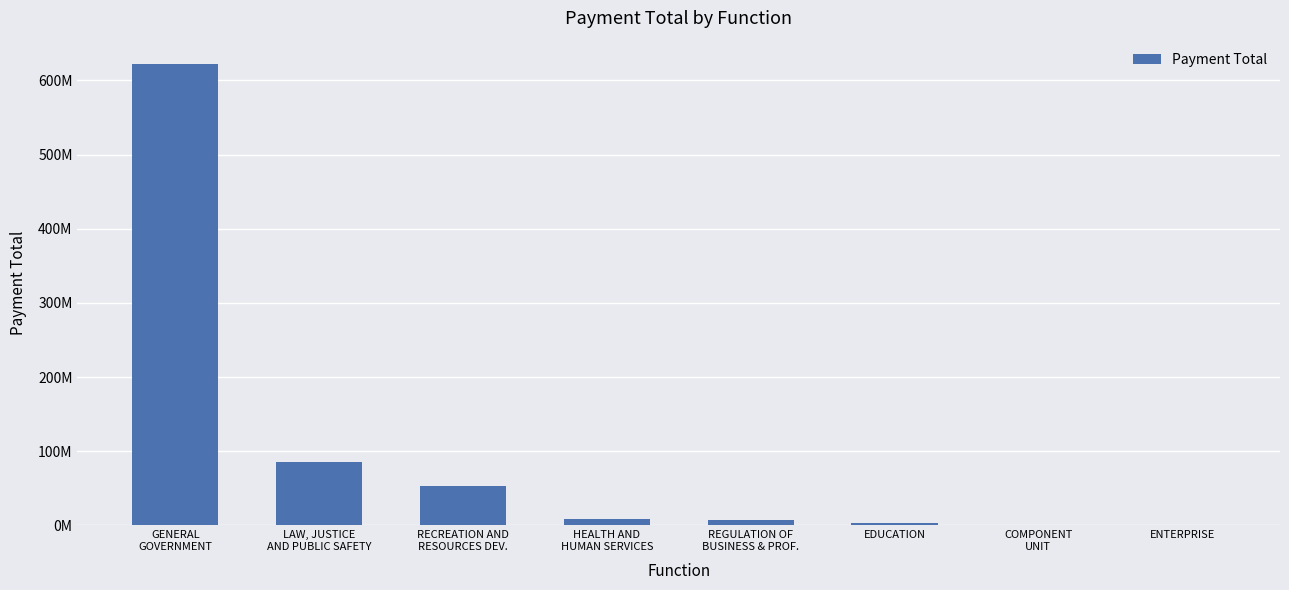

Where is the data nearest to the value 311264745?

LAW, JUSTICE
AND PUBLIC SAFETY